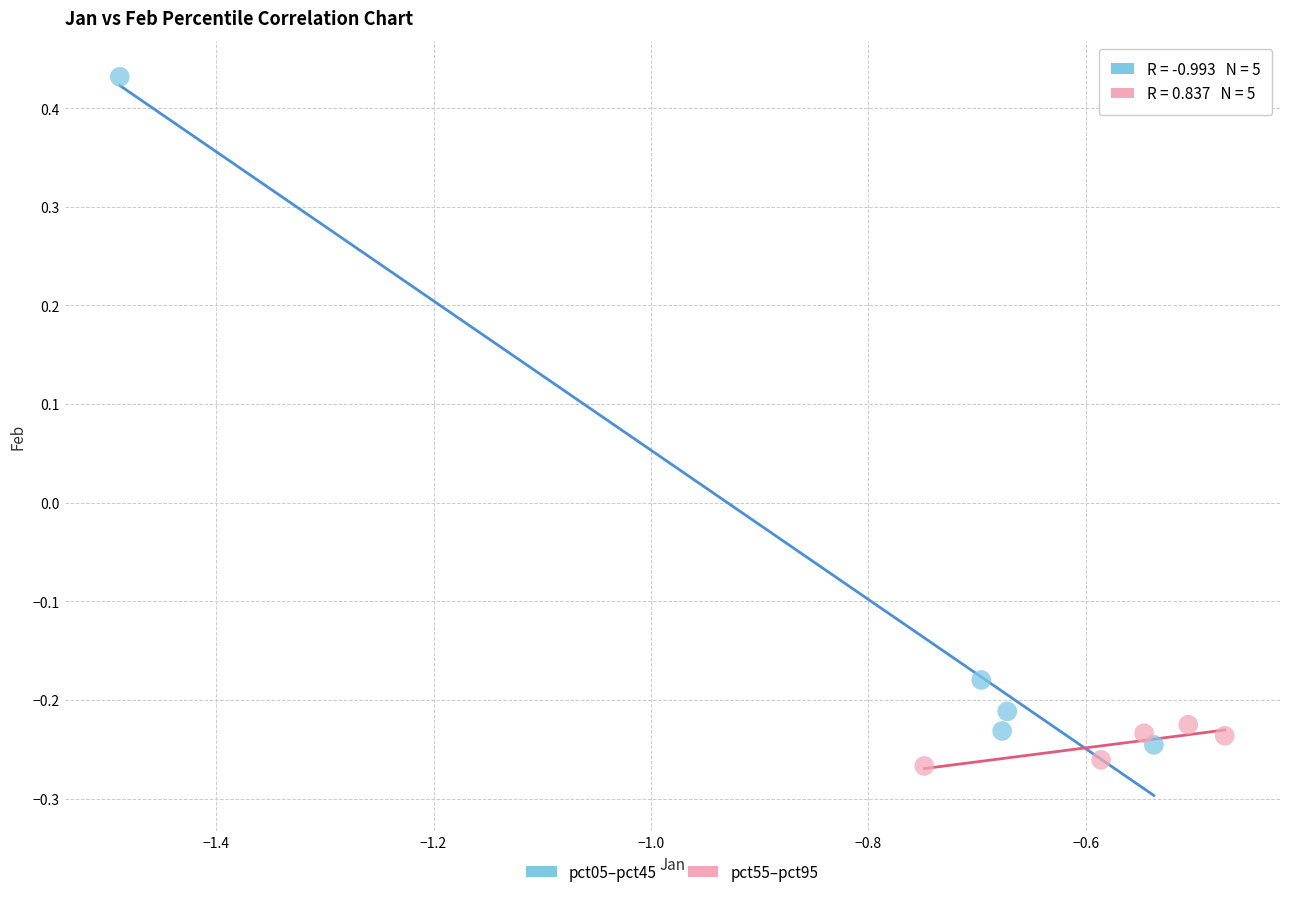

Which series has the widest spread of Y values?

pct05–pct45